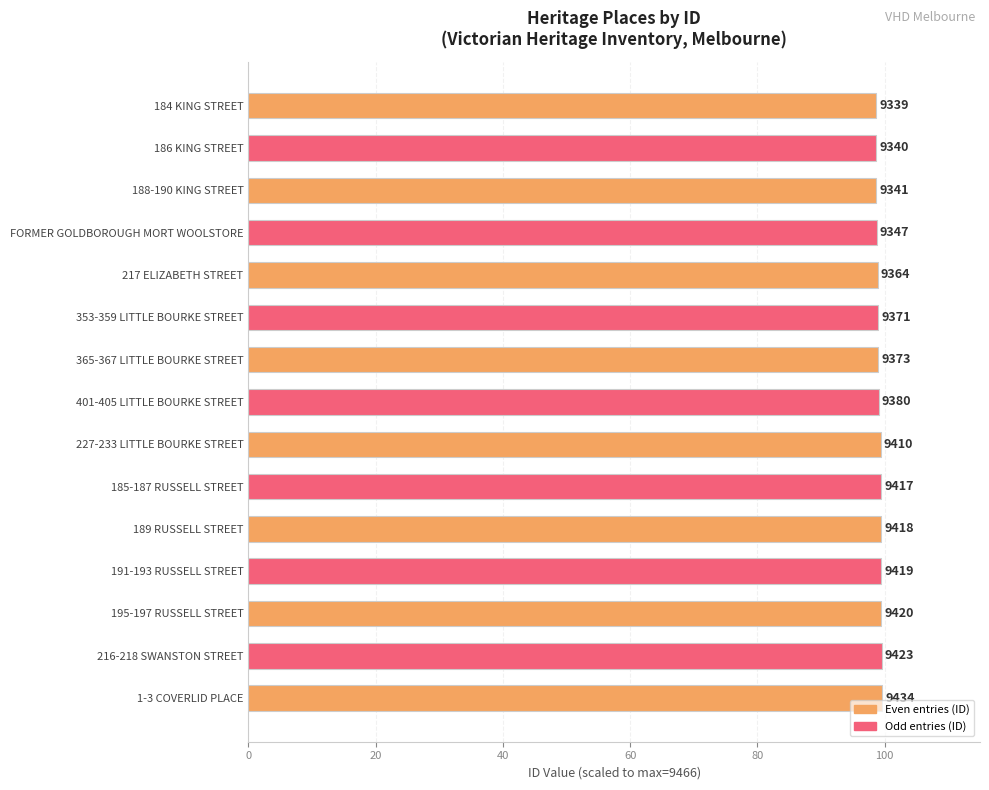

Are the bars horizontal?

Yes